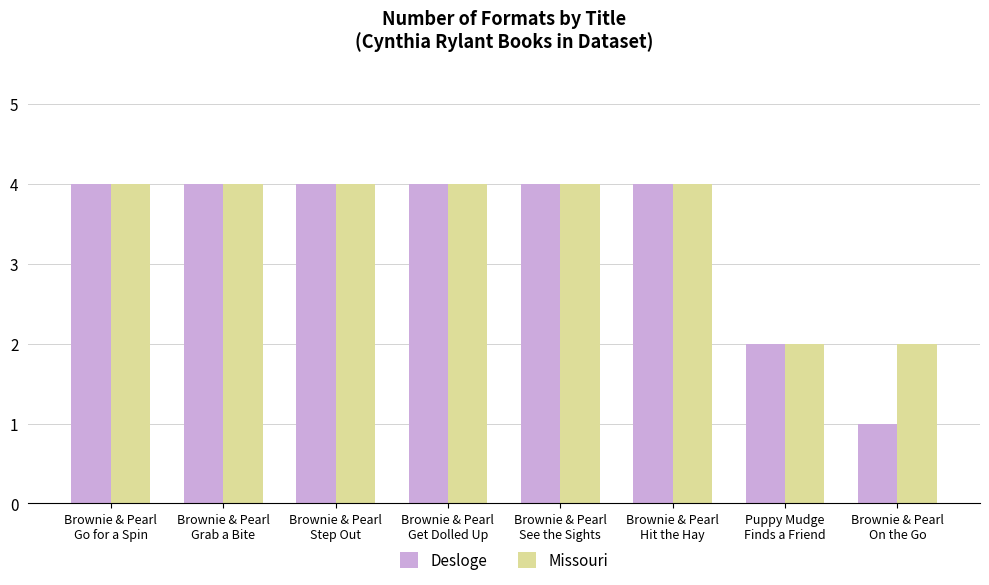

How many bars are there in each group?

2